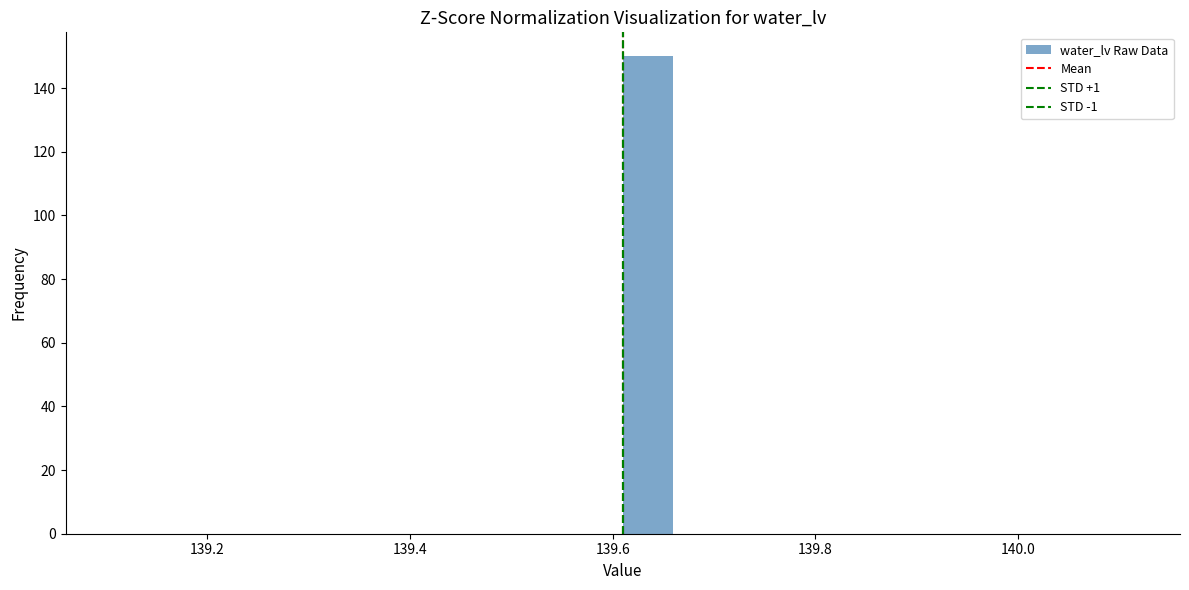

Around what value on the x-axis is the tallest bar? Give the approximate position of its centre, as read against the axis.

139.64